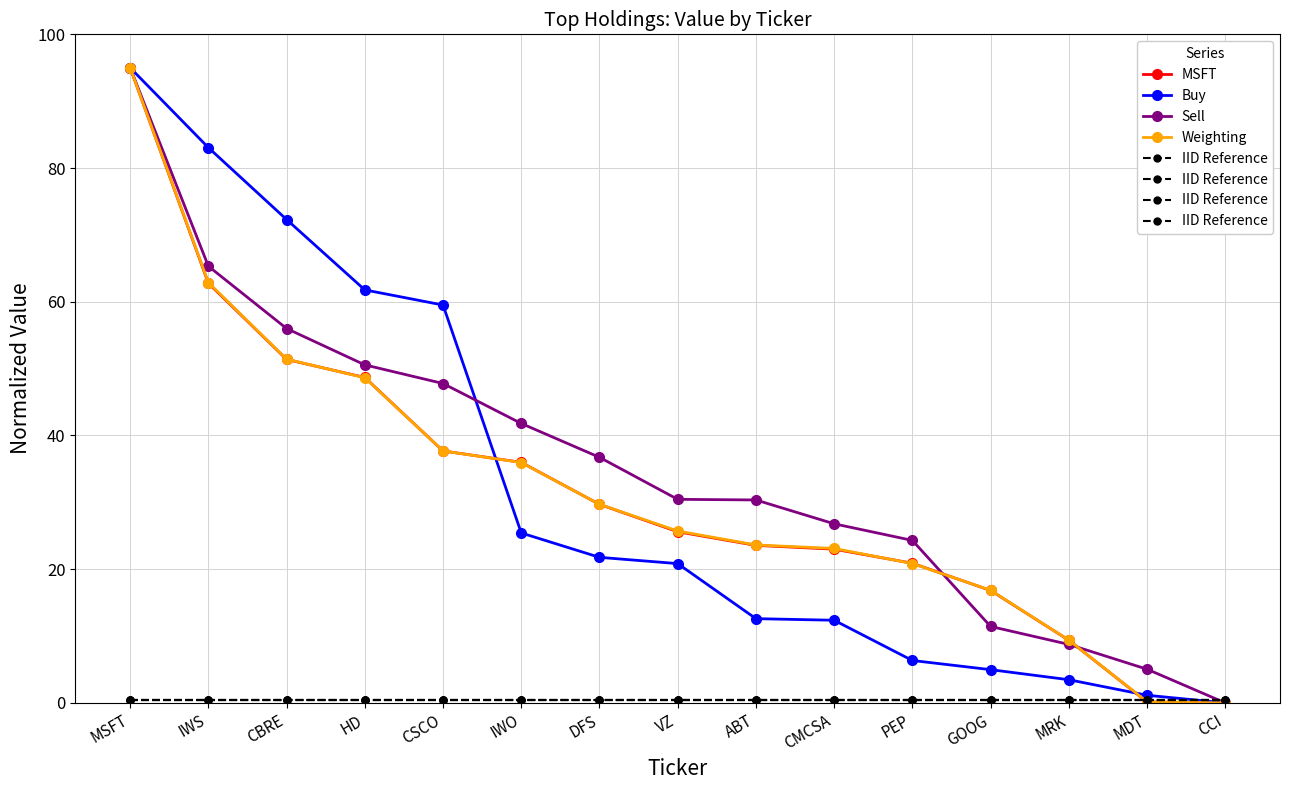

What is the label of the 7th point from the right?

ABT